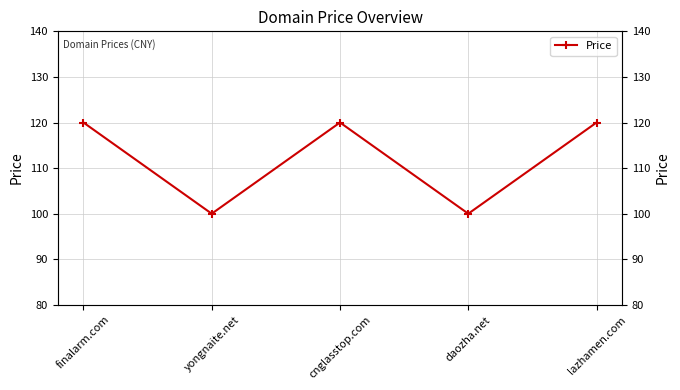

List the labels in order of value, smallest first.

yongnaite.net, daozha.net, finalarm.com, cnglasstop.com, lazhamen.com